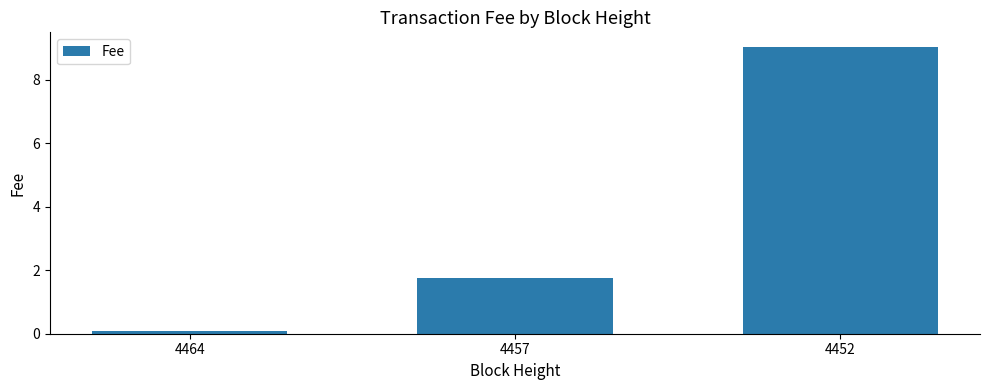

Which category has the lowest value across all series?

4464